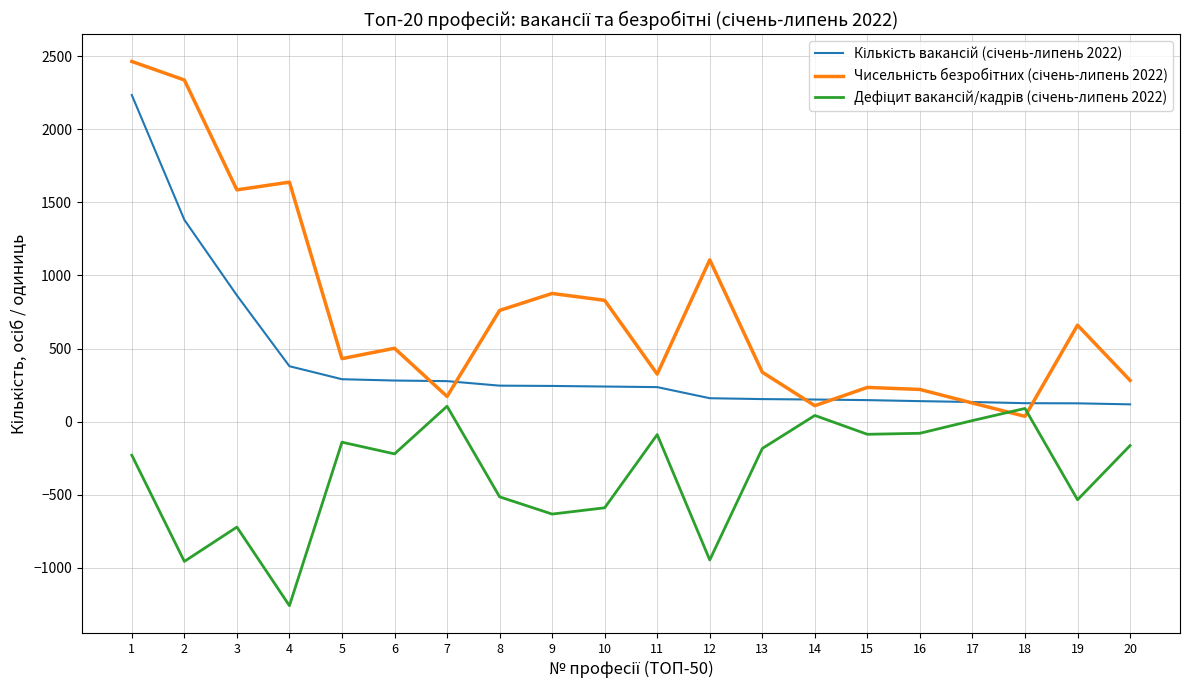

Which category has the lowest value across all series?

4